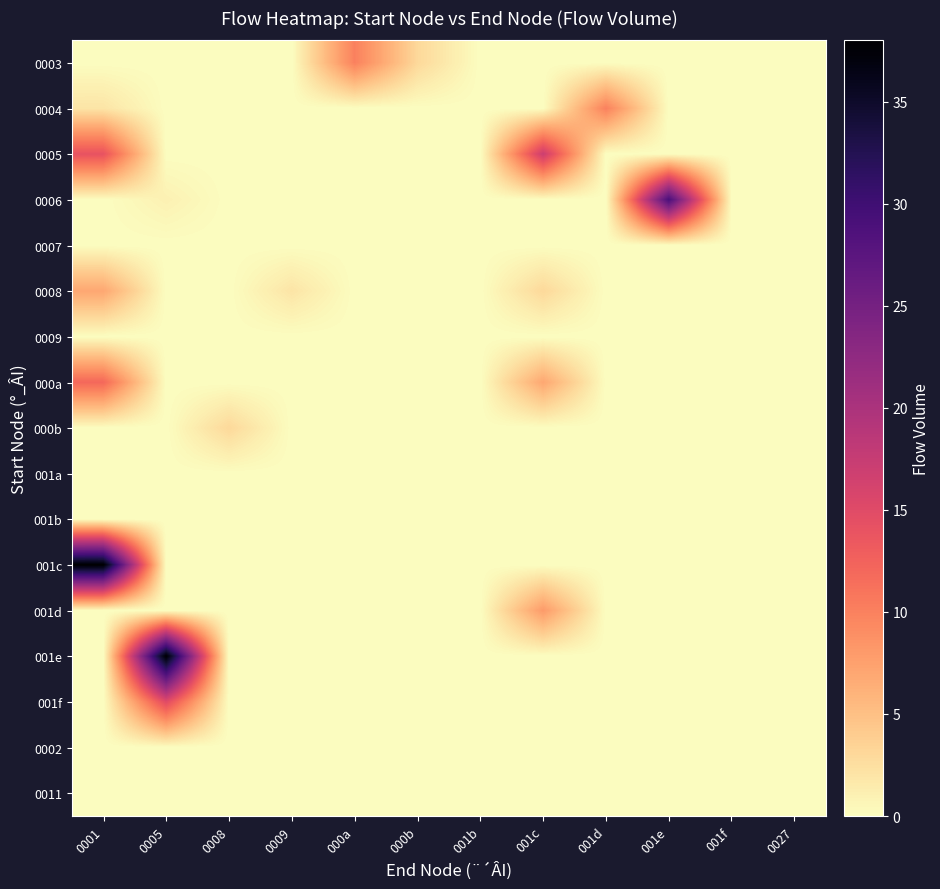

Between 001d and 001b, which is larger?

001d